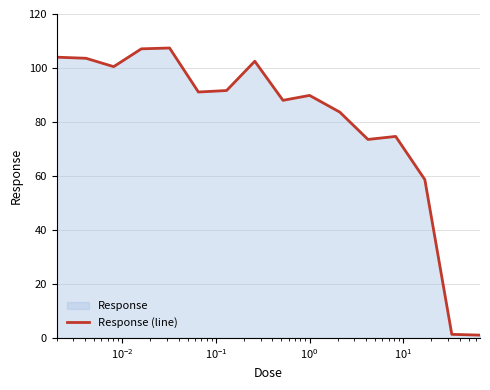

What is the maximum value shown in the chart?

107.4